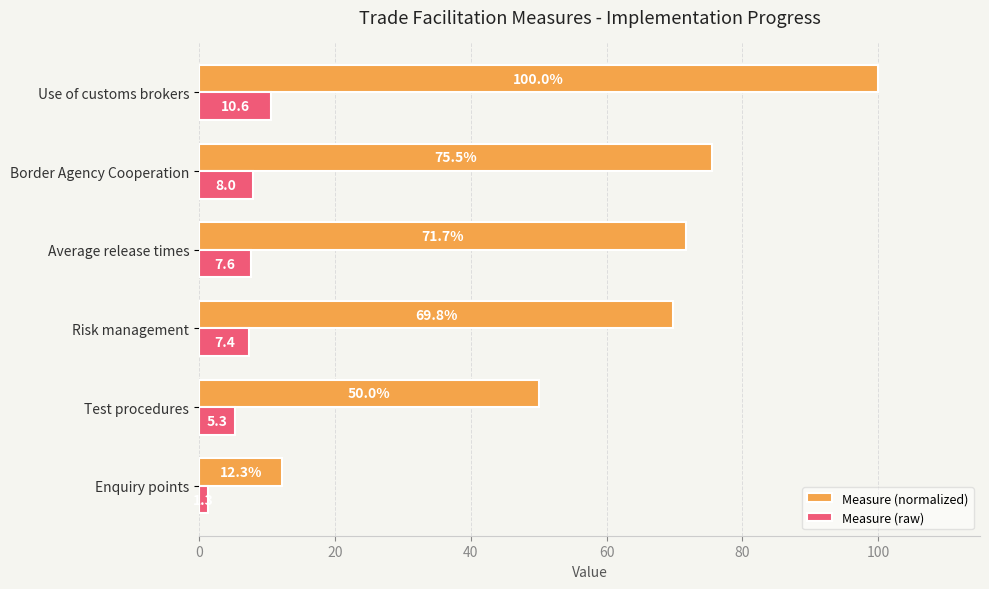

Where is Measure (raw) nearest to the value 5?

Test procedures